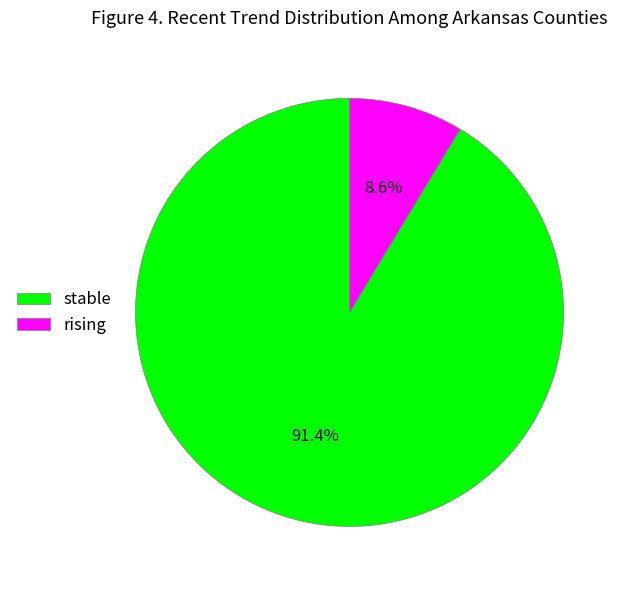

How many slices are in this pie chart?

2